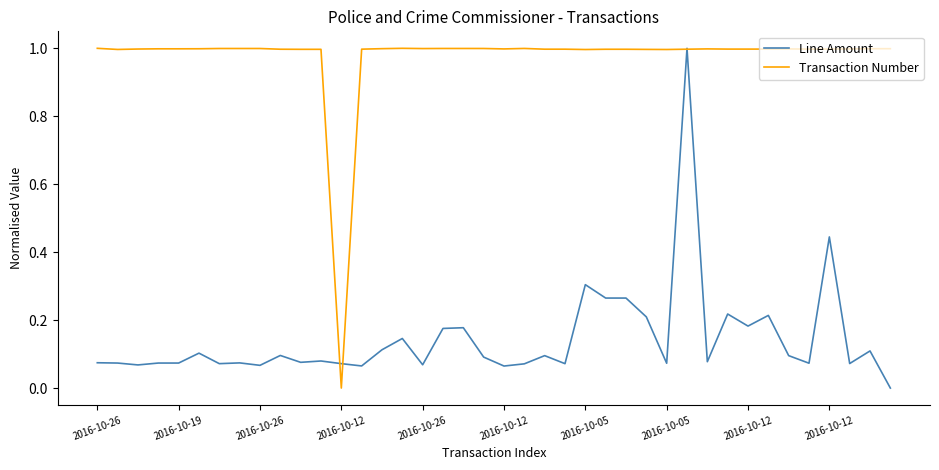

What is the highest value of the Transaction Number series?

1.0